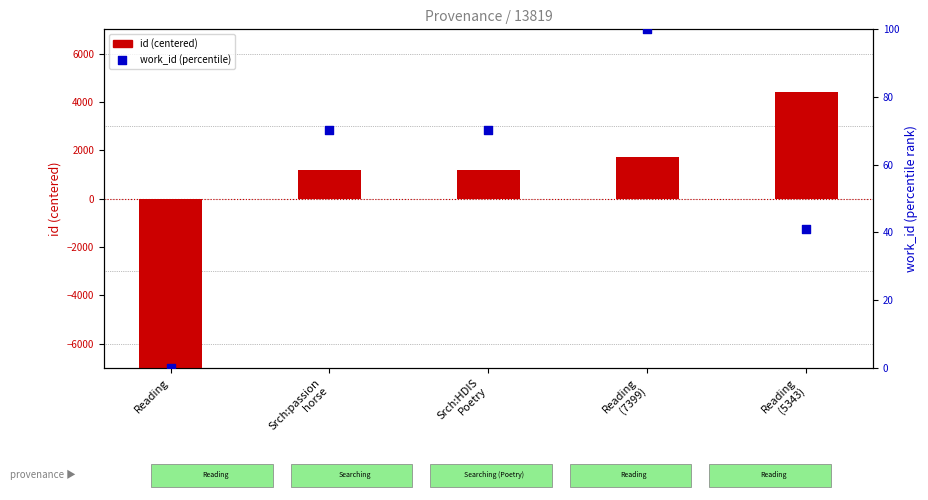

What is the total value across all series at Reading
(5343)?

4455.5